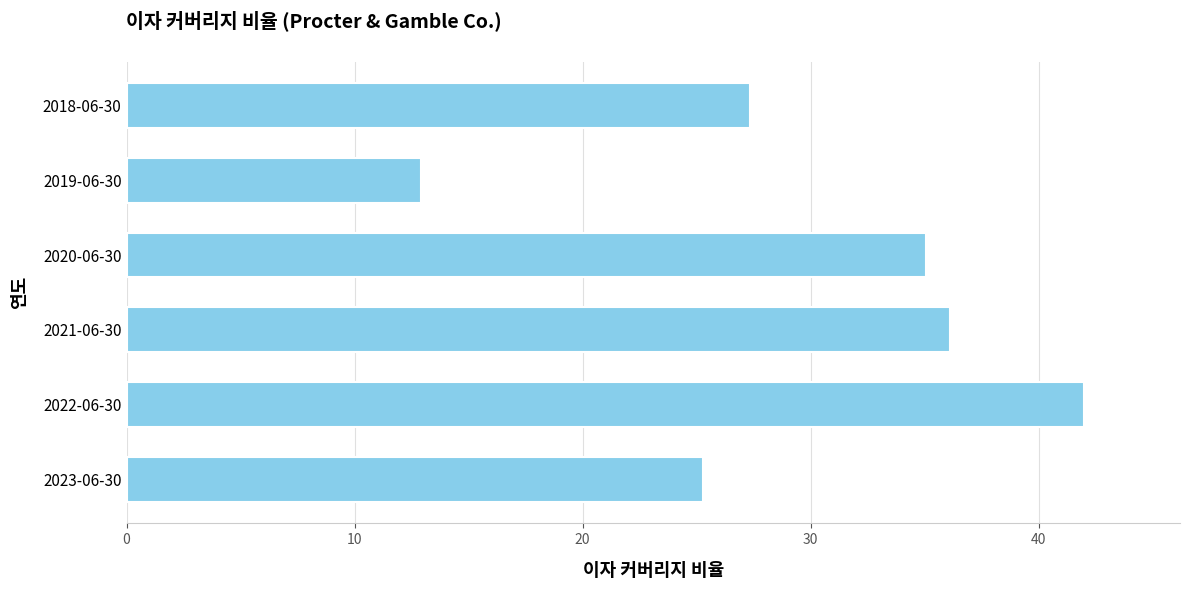

At which category does the chart reach its minimum across all series?

2019-06-30